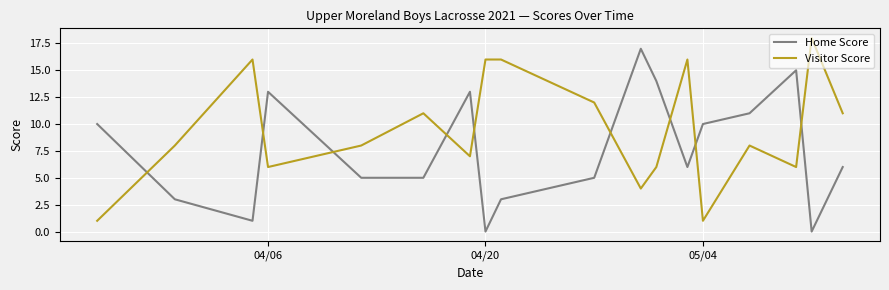

True or false: Home Score and Visitor Score cross at least once.

True